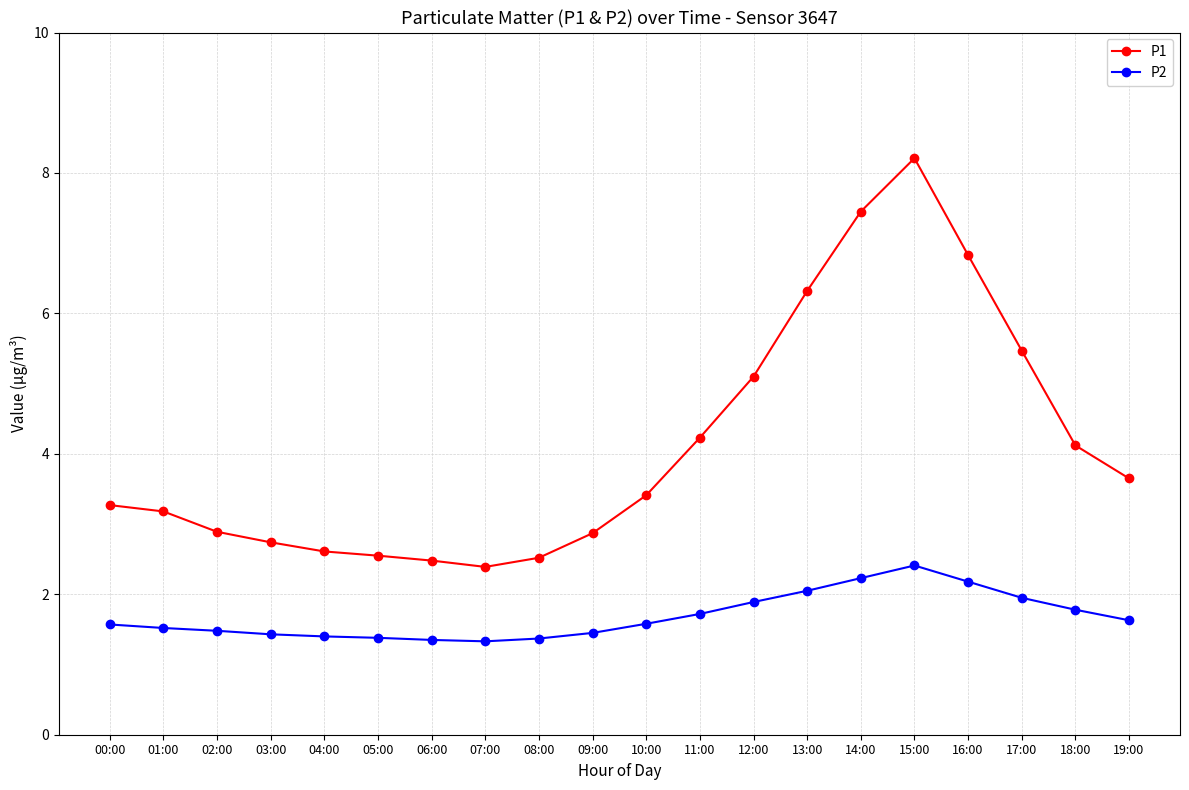

What is the label of the 13th point from the left?

12:00